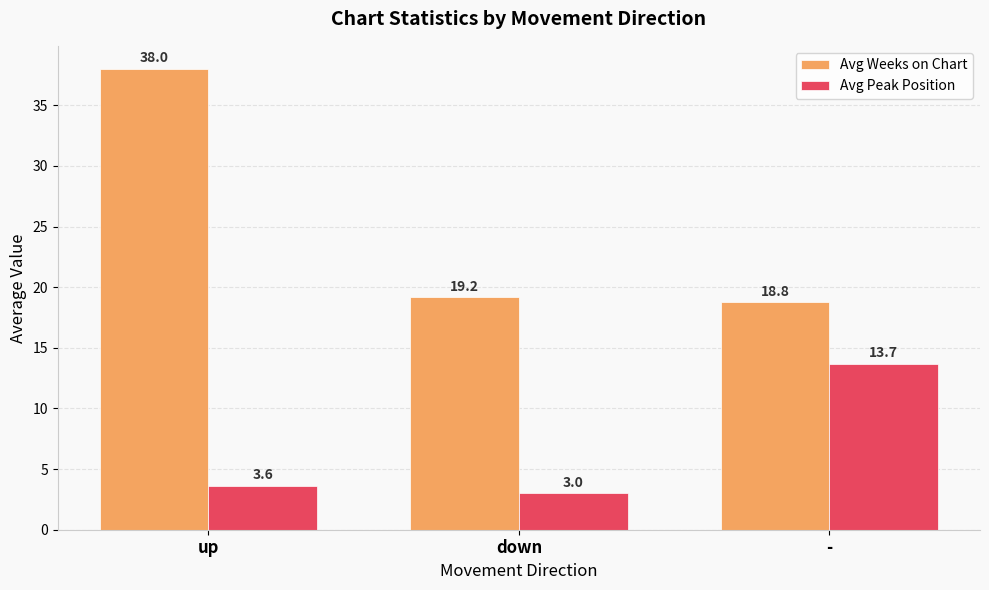

What is the sum of the Avg Peak Position values at down and -?

16.7